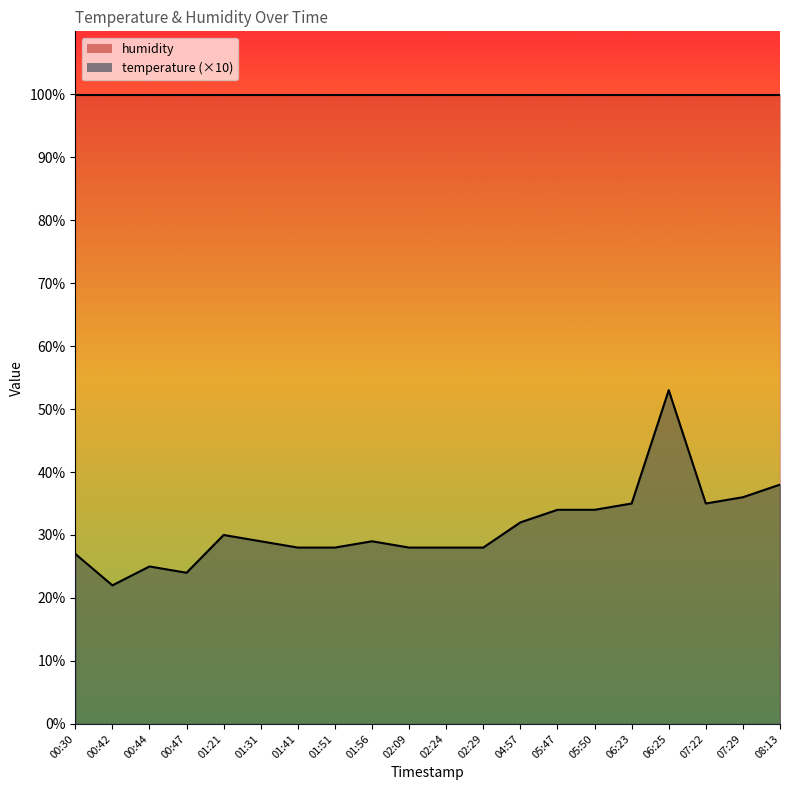

Does the chart have visible grid lines?

No